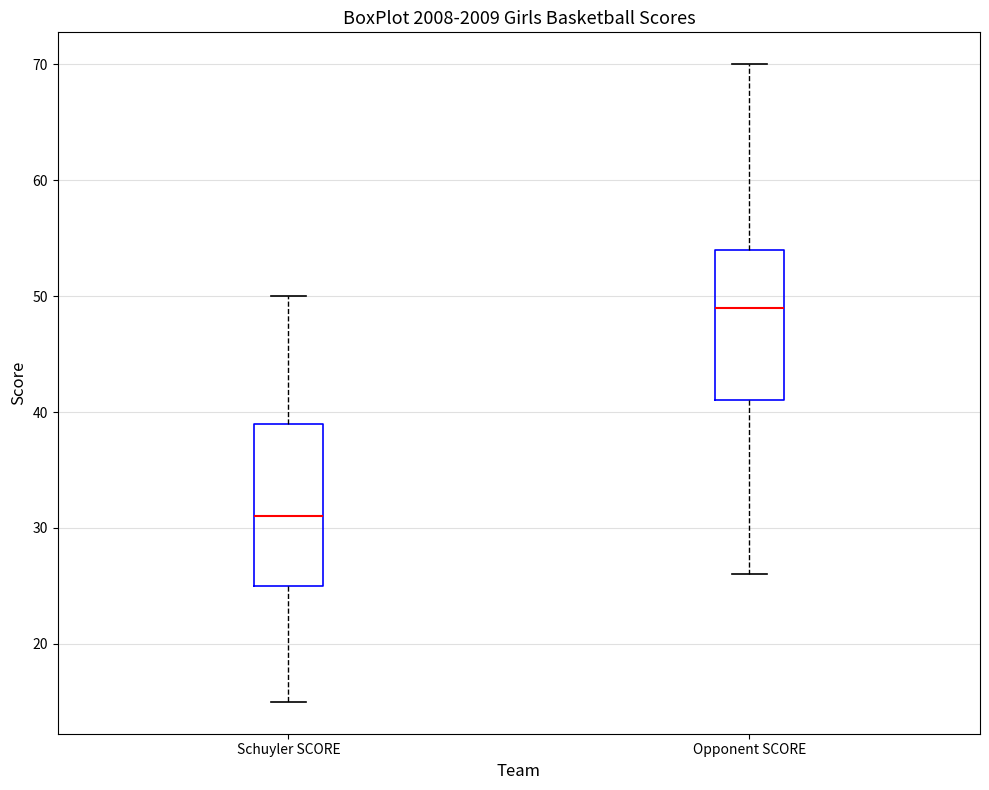

Where does the upper whisker of the box for Schuyler SCORE end on the y-axis? The values are not printed on the chart, so give them approximately, as read against the axis.

50